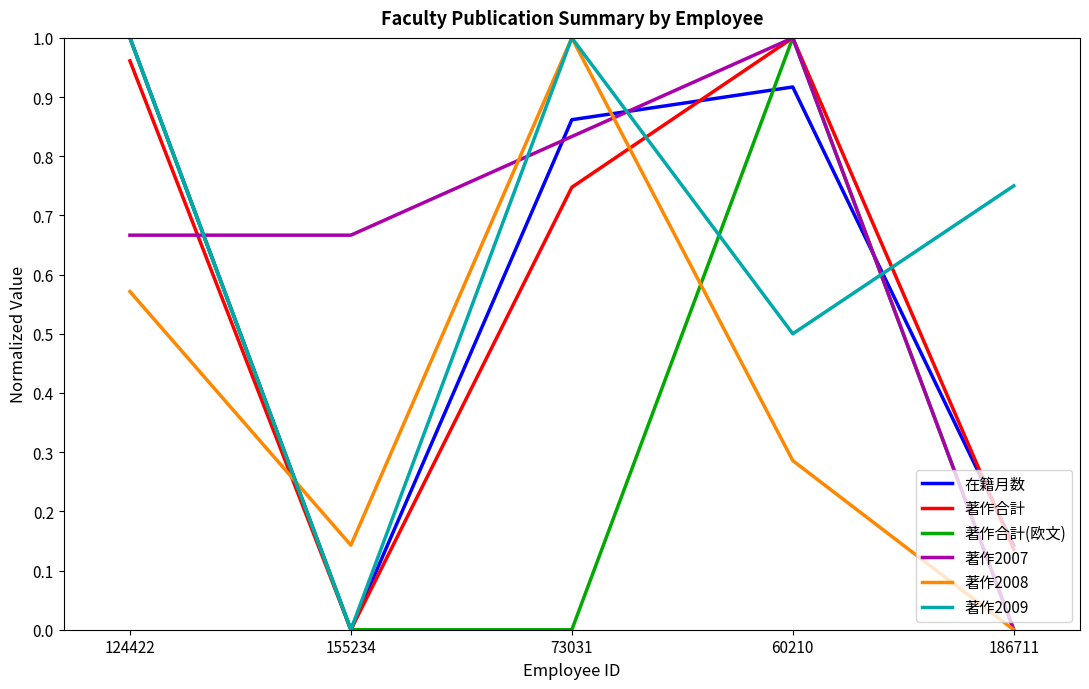

What position from the left is 73031?

3